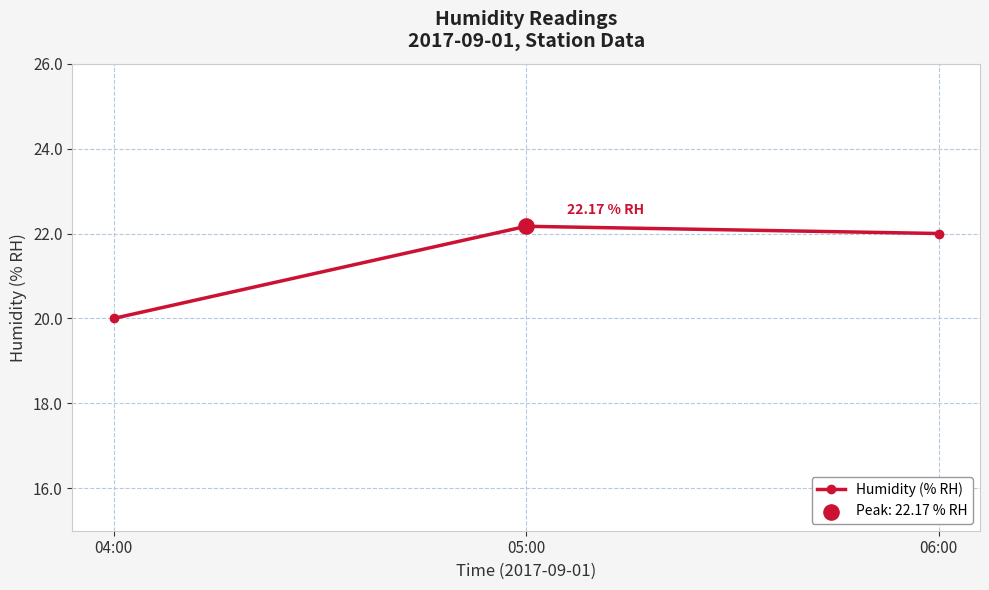

Approximately how many times larger is the value at 04:00 compared to 05:00?

0.9